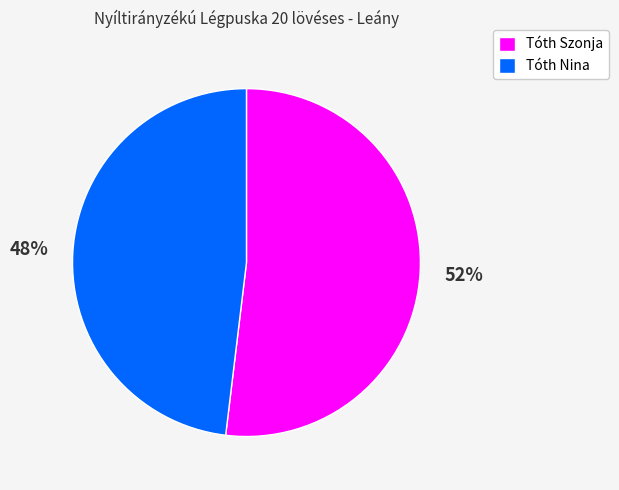

Which category has the biggest portion of the pie?

Tóth Szonja